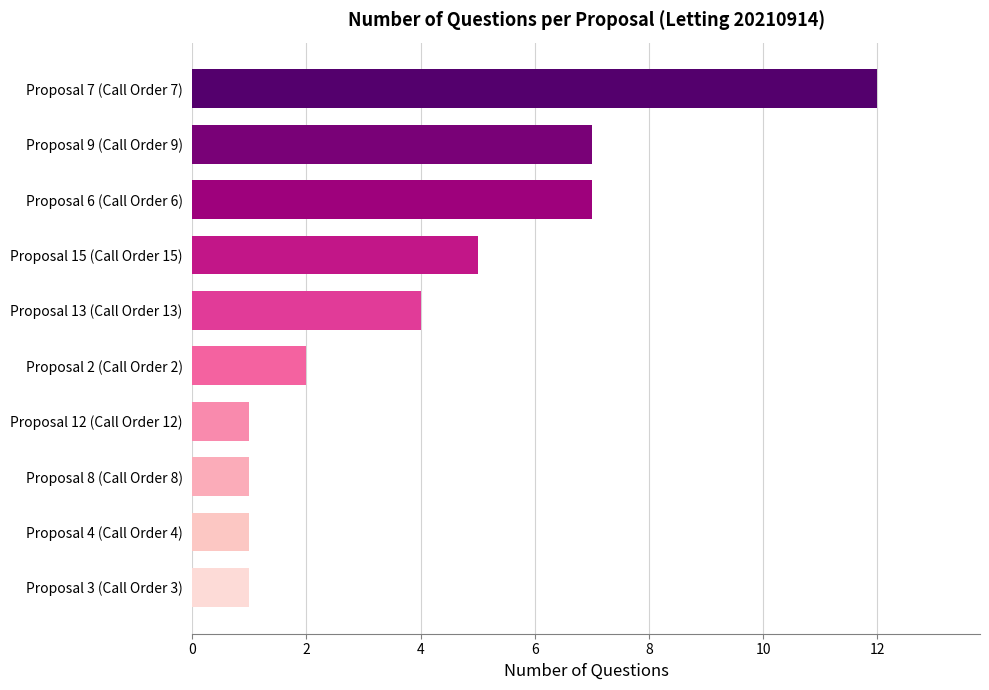

What is the change in value from Proposal 12 (Call Order 12) to Proposal 7 (Call Order 7)?

+11